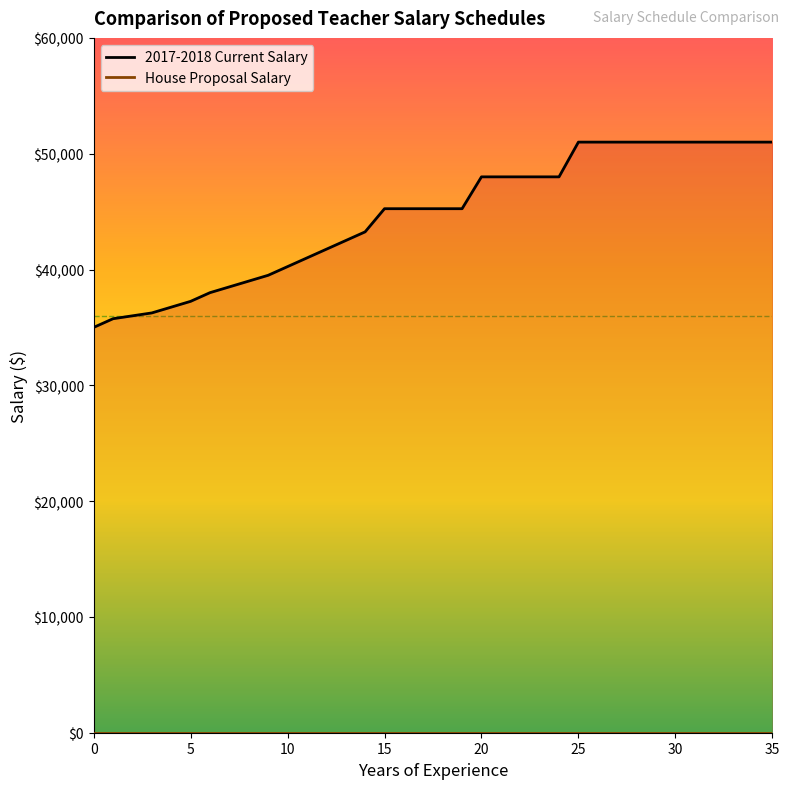

What is the change in value from 8 to 18?

+6250